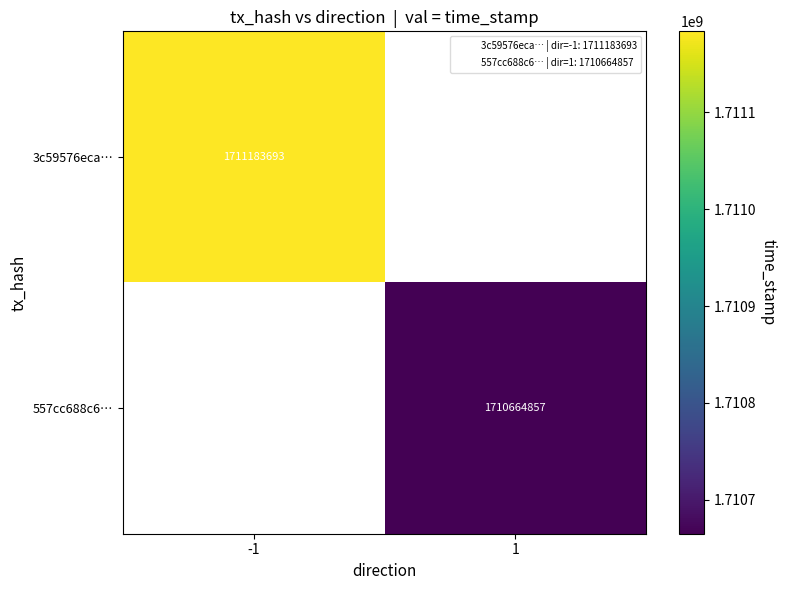

How many data points does each series have?

2